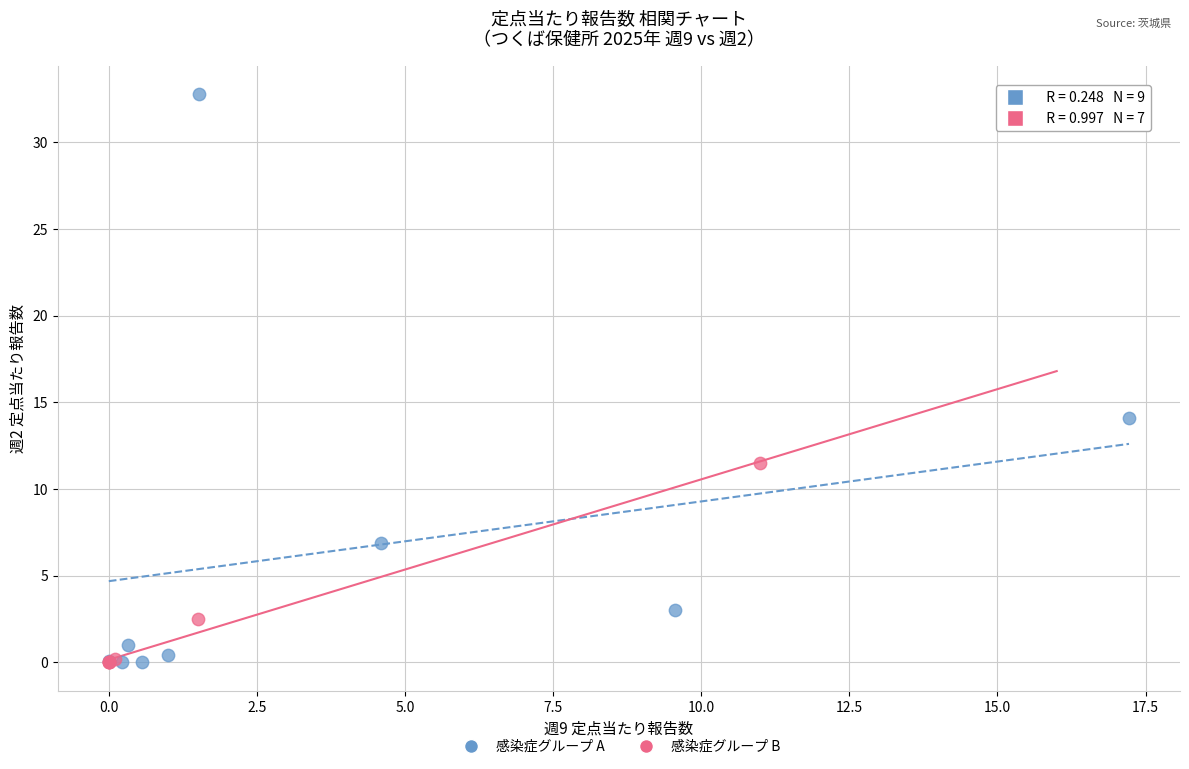

Which series has the largest Y range (max minus min)?

感染症グループ A